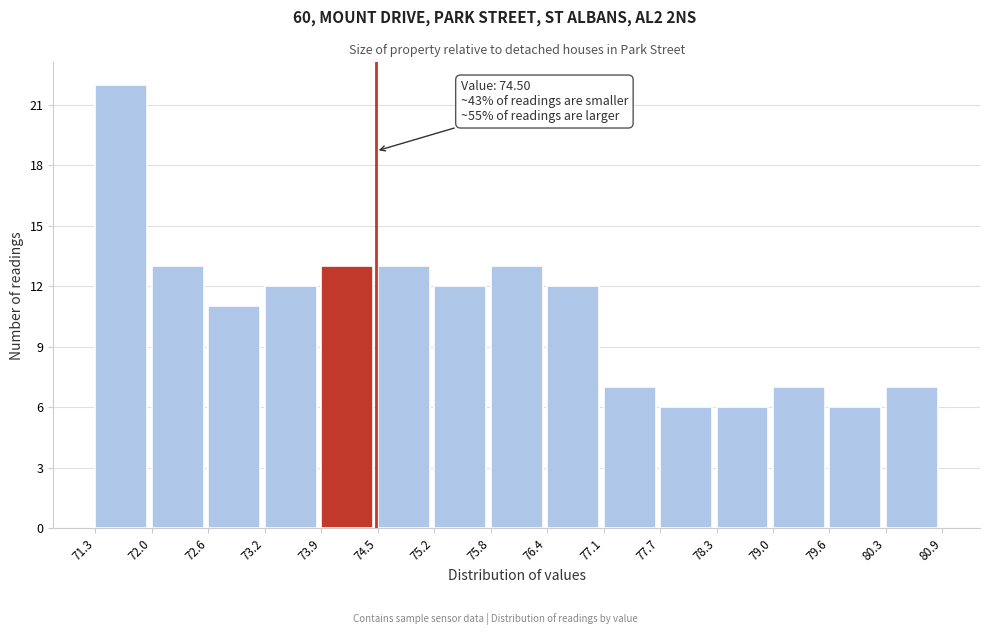

Over which range of the x-axis is the bar tallest?

71.3 to 72.0